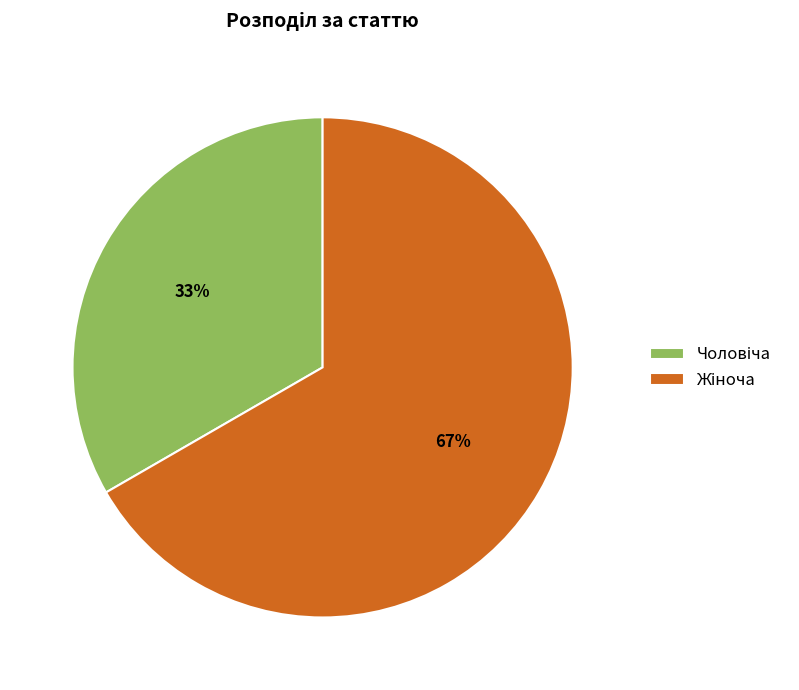

Is there a majority slice in this chart?

Yes